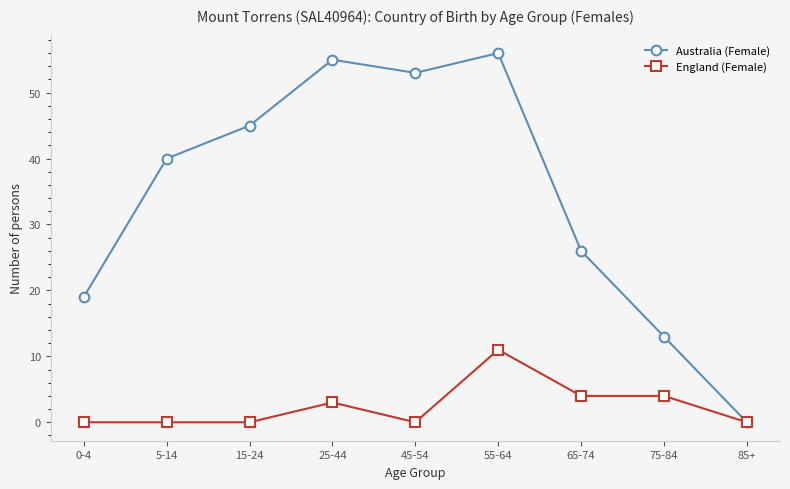

At which label does Australia (Female) reach its minimum?

85+